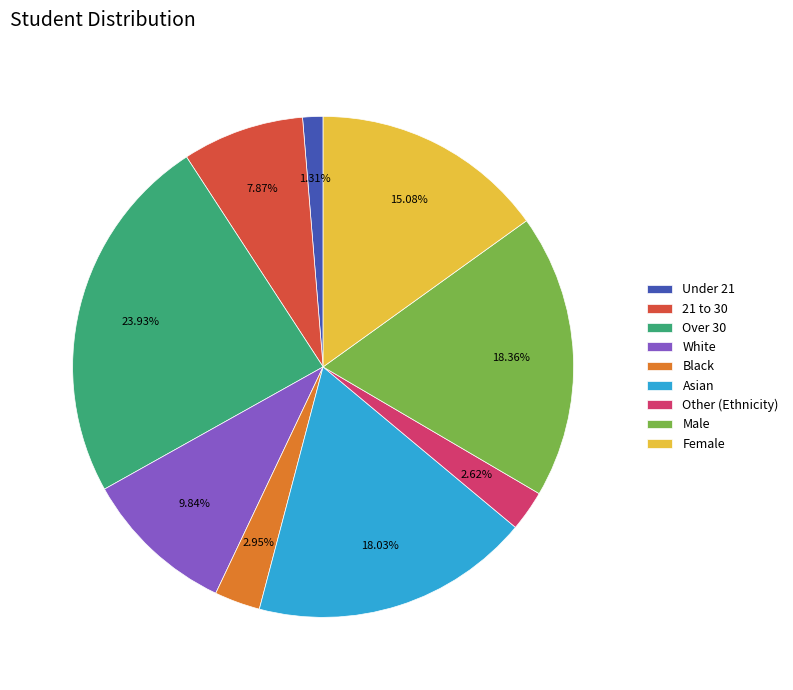

To the nearest percent, what is the difference between the largest and smallest slice percentages?

23%